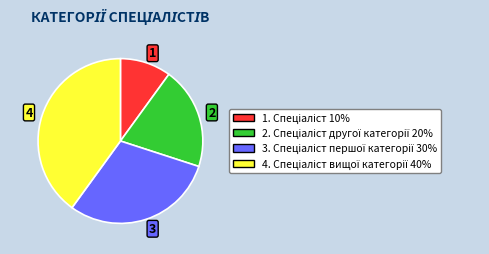

Does 4 account for over 50% of the chart?

No